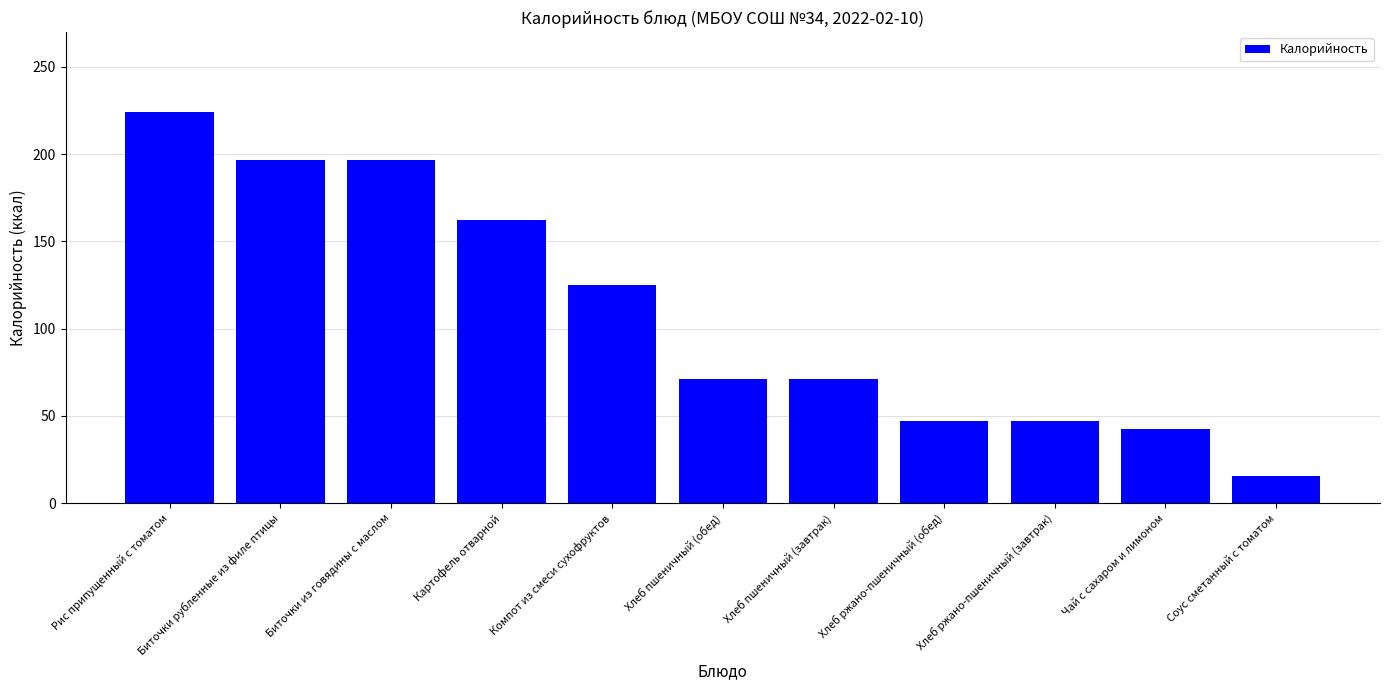

Read the value at Хлеб пшеничный (обед).

71.2